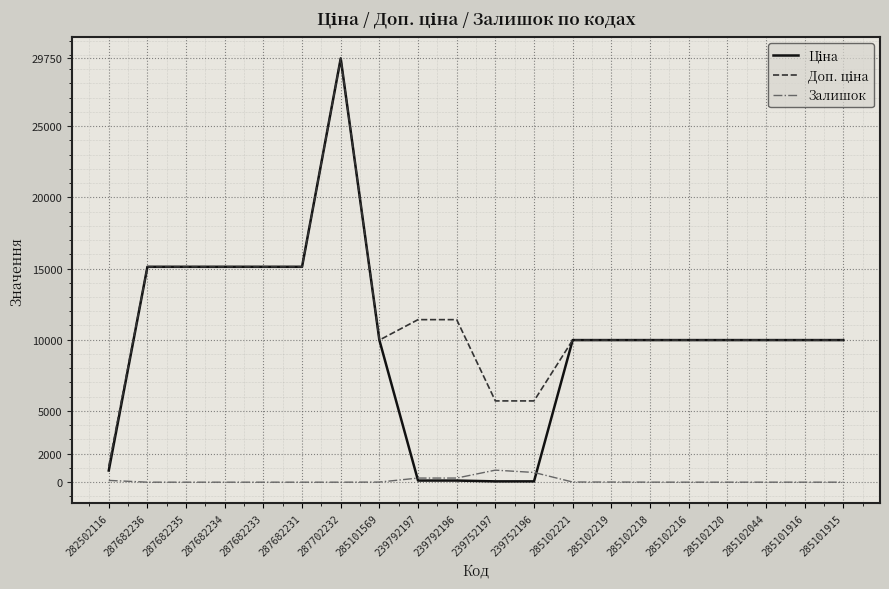

At which category is the sum across all series the highest?

287702232